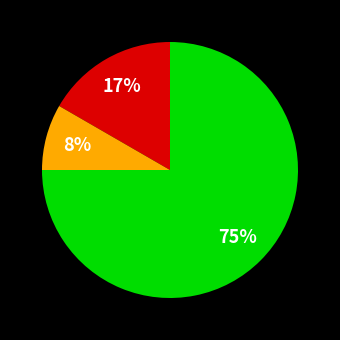

How many segments does this pie chart have?

3